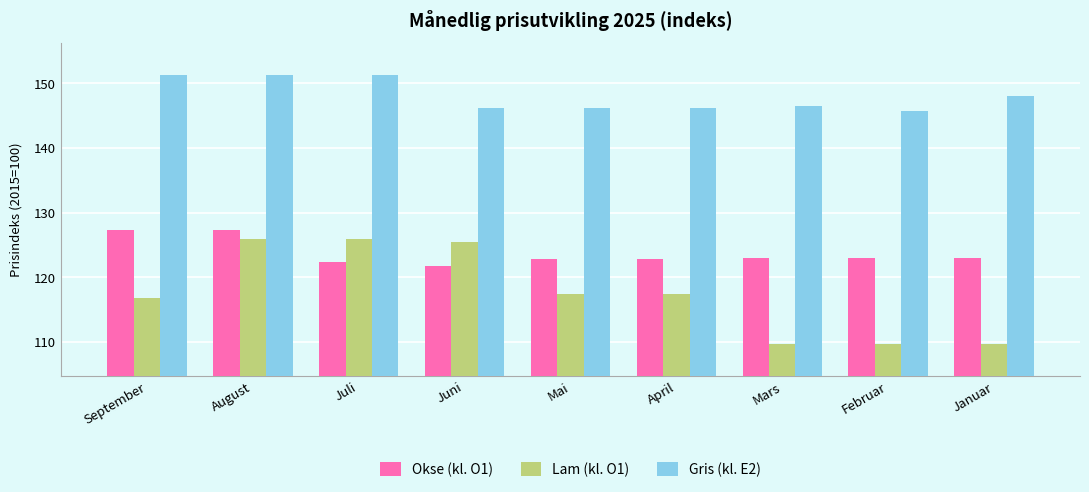

How many bars are there in each group?

3